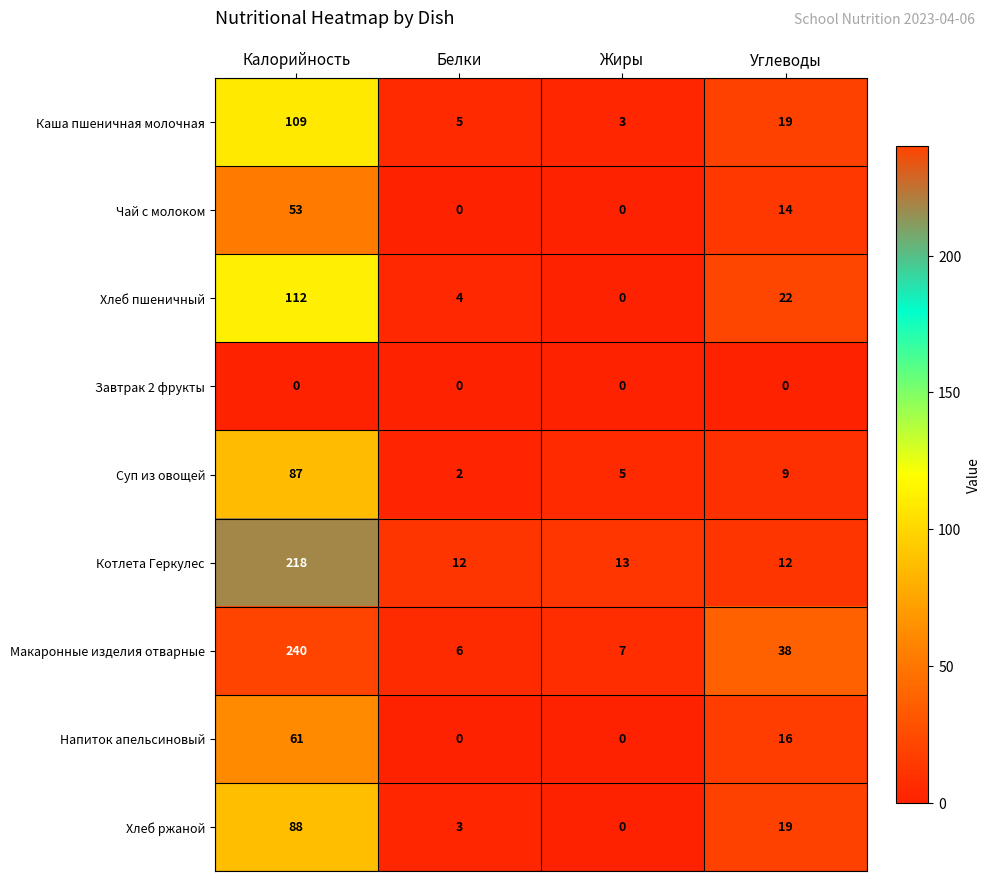

What is the highest value of the Хлеб ржаной series?

88